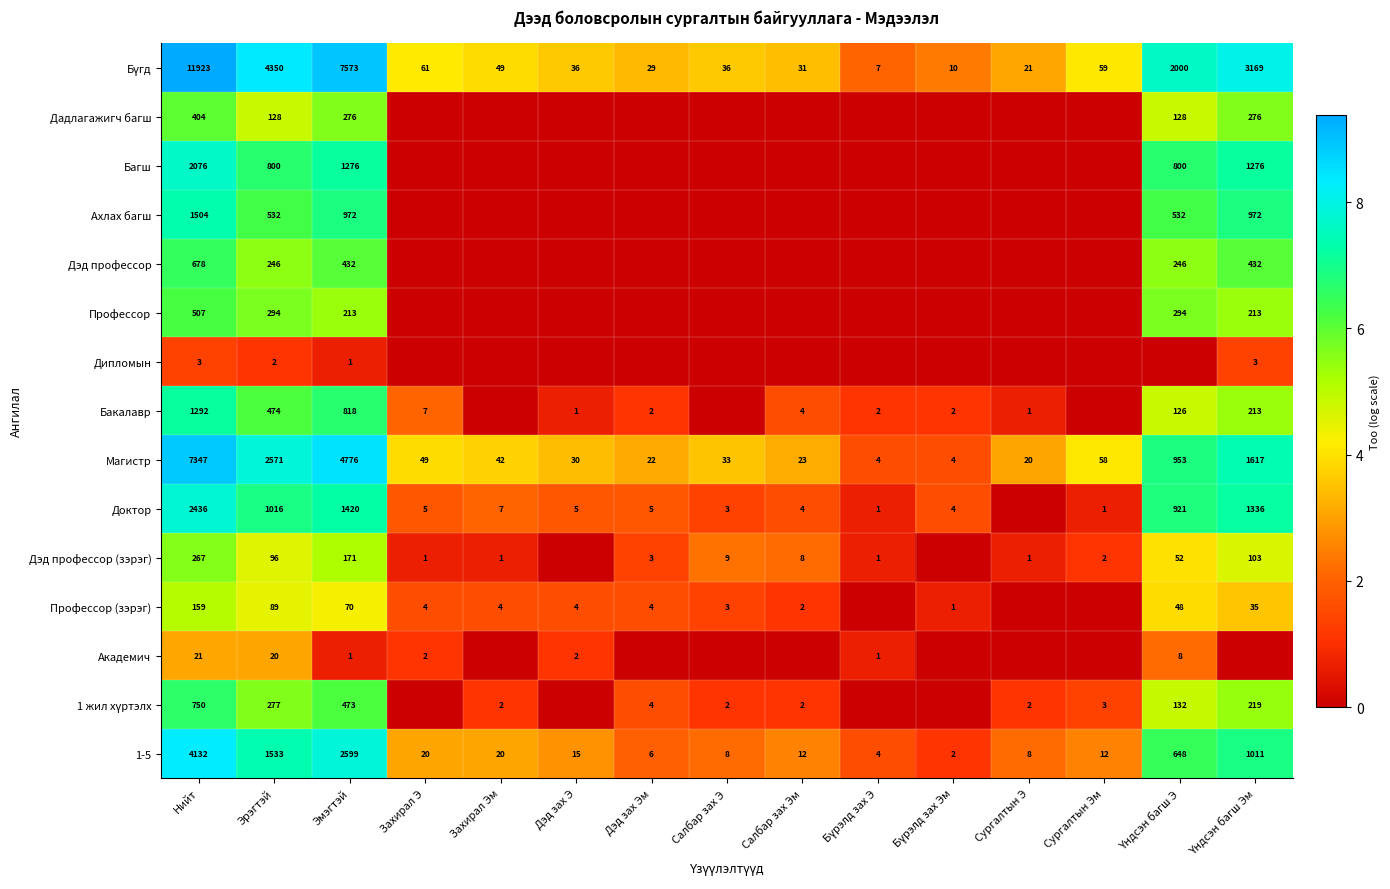

Rank the categories by Доктор value from lowest to highest.

Сургалтын Э, Бүрэлд зах Э, Сургалтын Эм, Салбар зах Э, Салбар зах Эм, Бүрэлд зах Эм, Захирал Э, Дэд зах Э, Дэд зах Эм, Захирал Эм, Үндсэн багш Э, Эрэгтэй, Үндсэн багш Эм, Эмэгтэй, Нийт